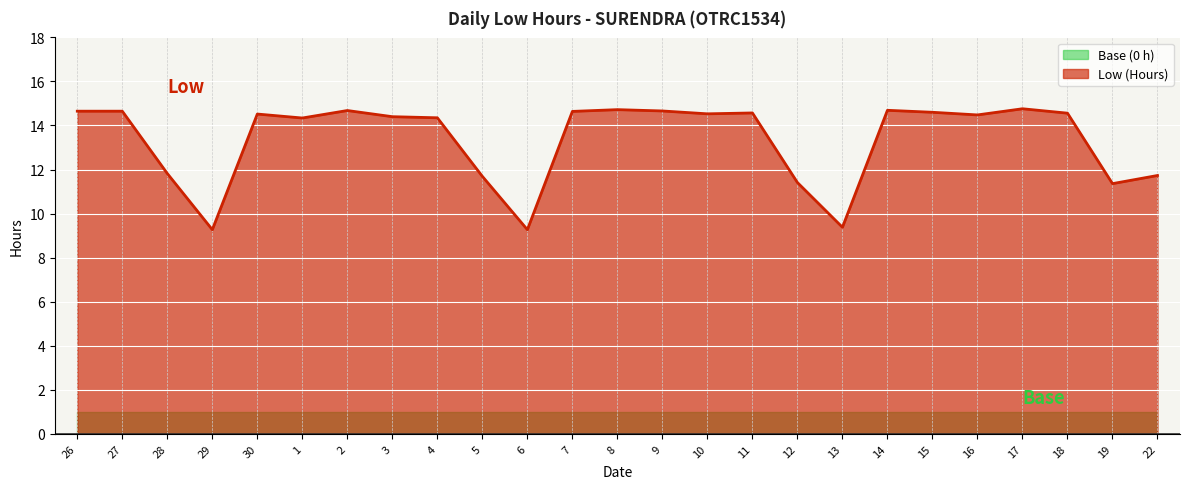

Reading right to left, what are all the values shown in this chart?

11.7	11.4	14.6	14.8	14.5	14.6	14.7	9.4	11.4	14.6	14.5	14.7	14.7	14.6	9.3	11.7	14.3	14.4	14.7	14.3	14.5	9.3	11.8	14.7	14.7